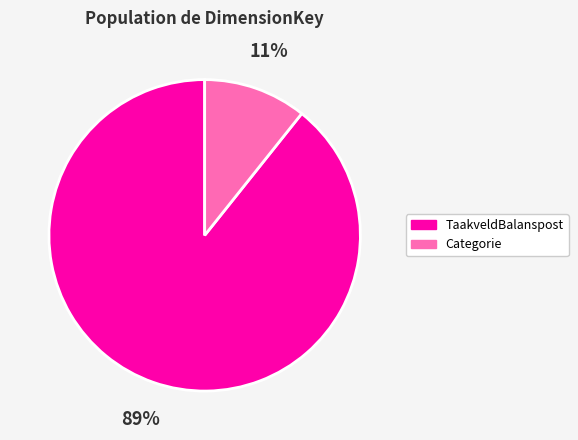

Which category has the smallest portion of the pie?

Categorie